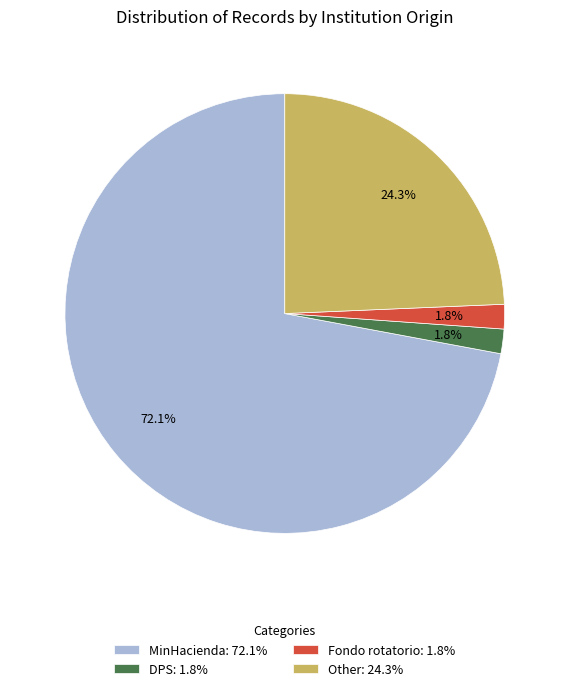

What is the majority slice?

MinHacienda: 72.1%